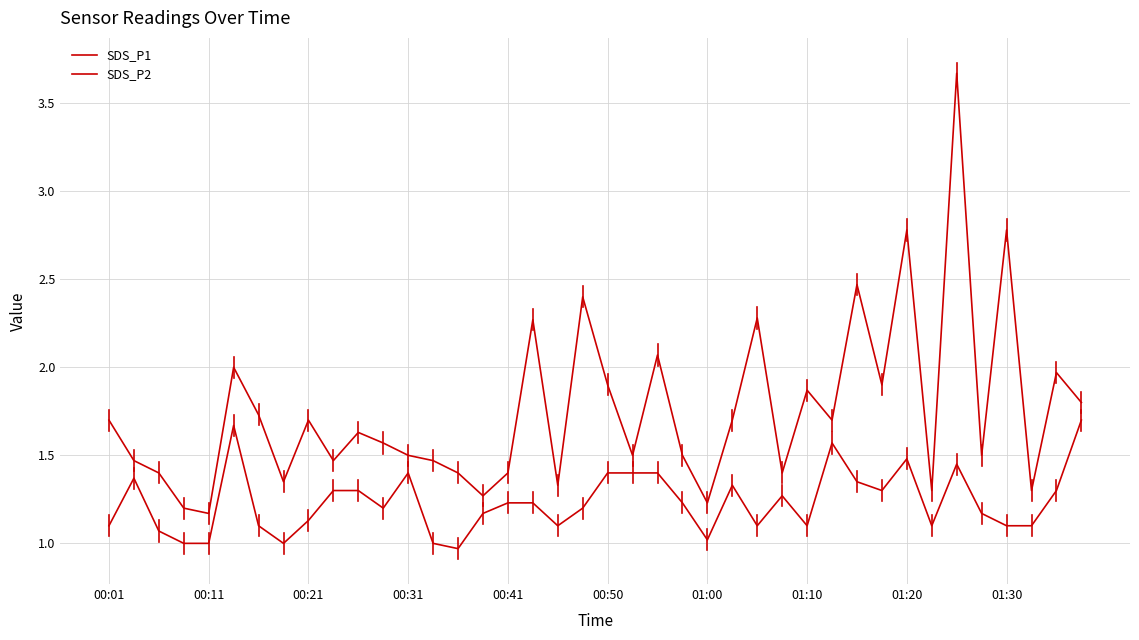

True or false: SDS_P2 and SDS_P1 intersect in this chart.

False